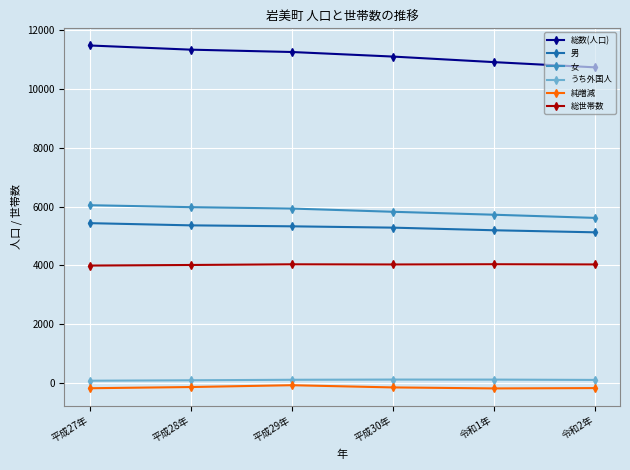

True or false: うち外国人 has more than 2 interior local peaks.

False